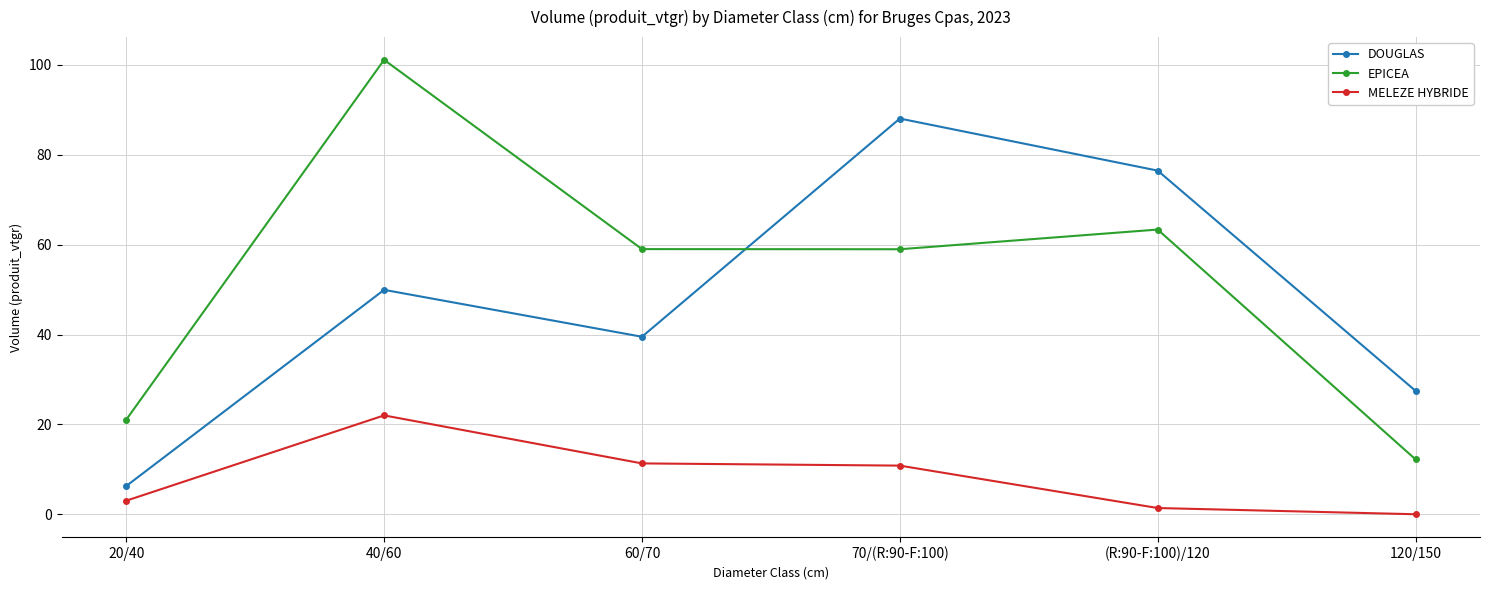

The value of DOUGLAS at (R:90-F:100)/120 is 119.0. True or false?

False